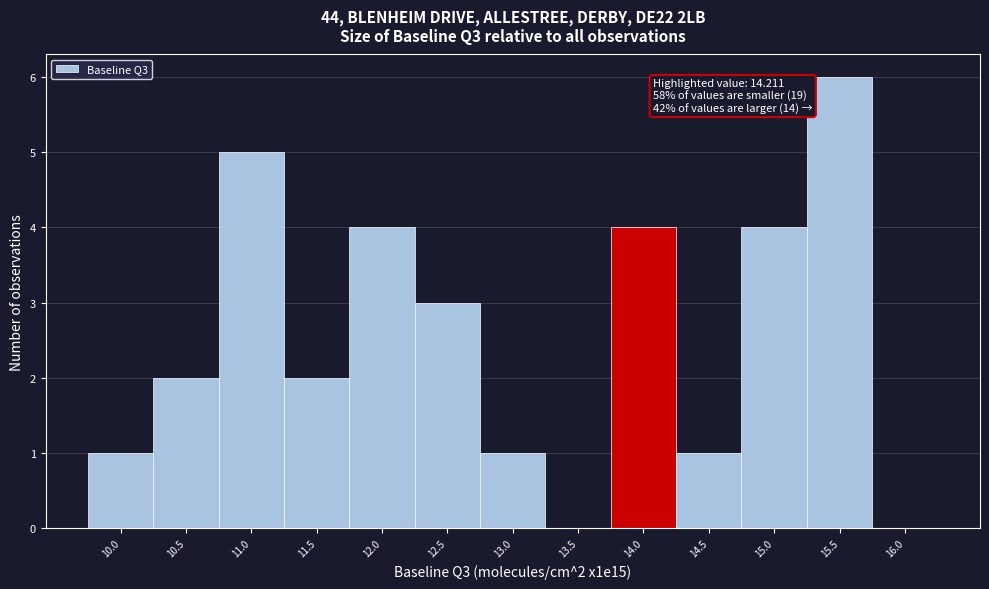

Reading left to right, list all the values displayed in this chart.

10.0=1	10.5=2	11.0=5	11.5=2	12.0=4	12.5=3	13.0=1	13.5=0	14.0=4	14.5=1	15.0=4	15.5=6	16.0=0